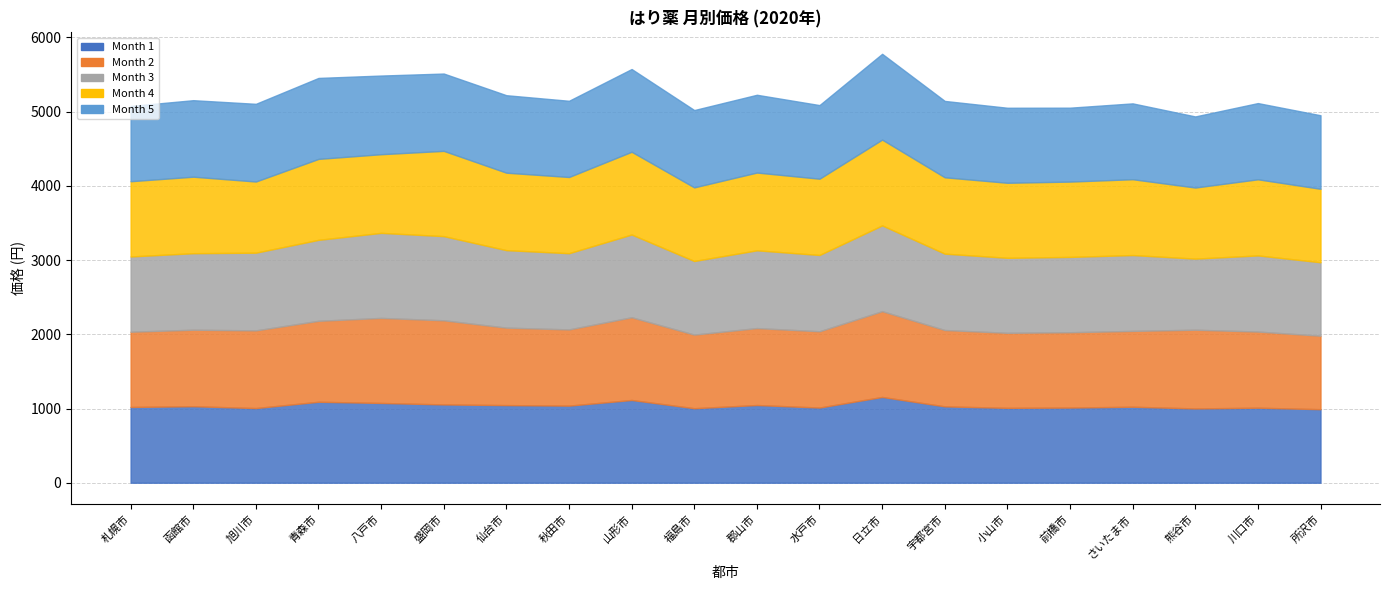

Is the value of 2 at 川口市 greater than the value of 5 at 青森市?

No